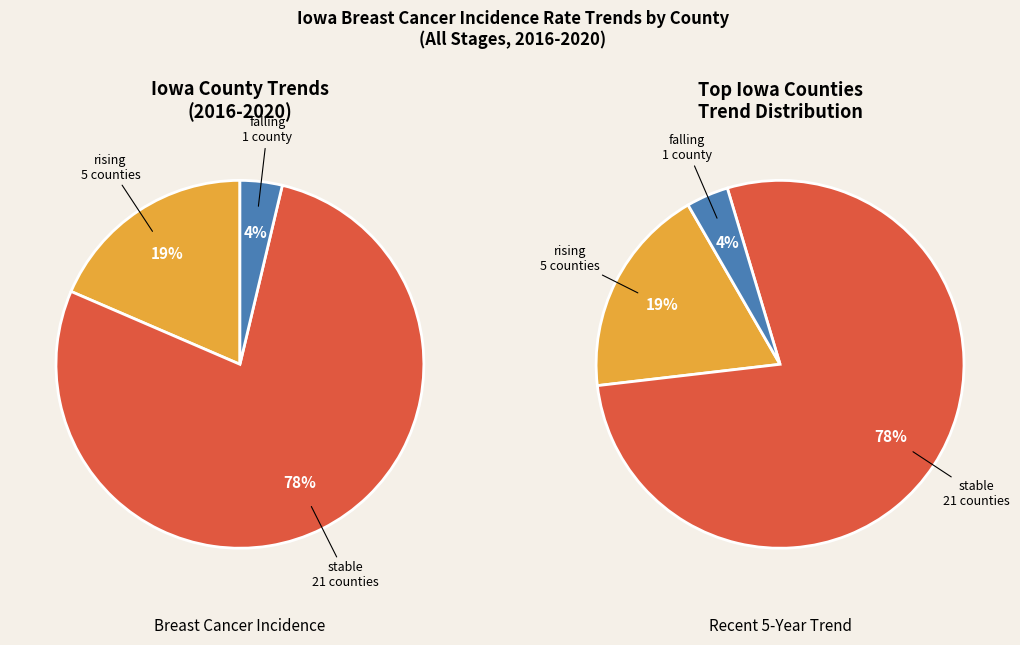

Is there a majority slice in this chart?

Yes